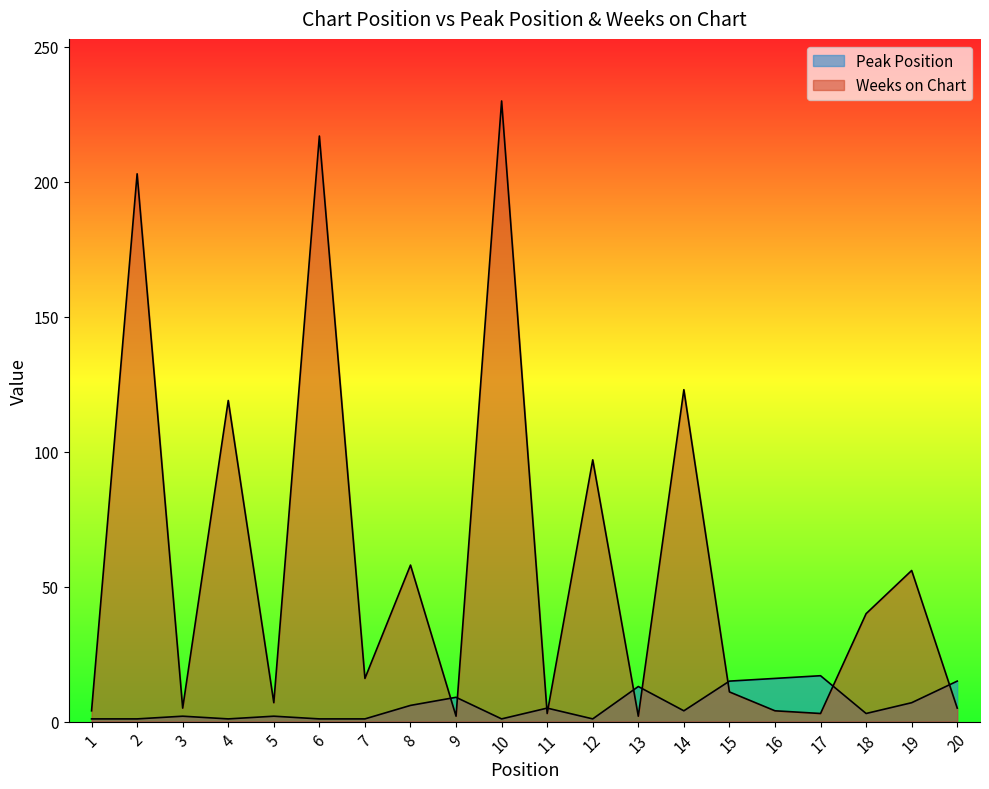

True or false: Weeks on Chart and Peak Position intersect in this chart.

True